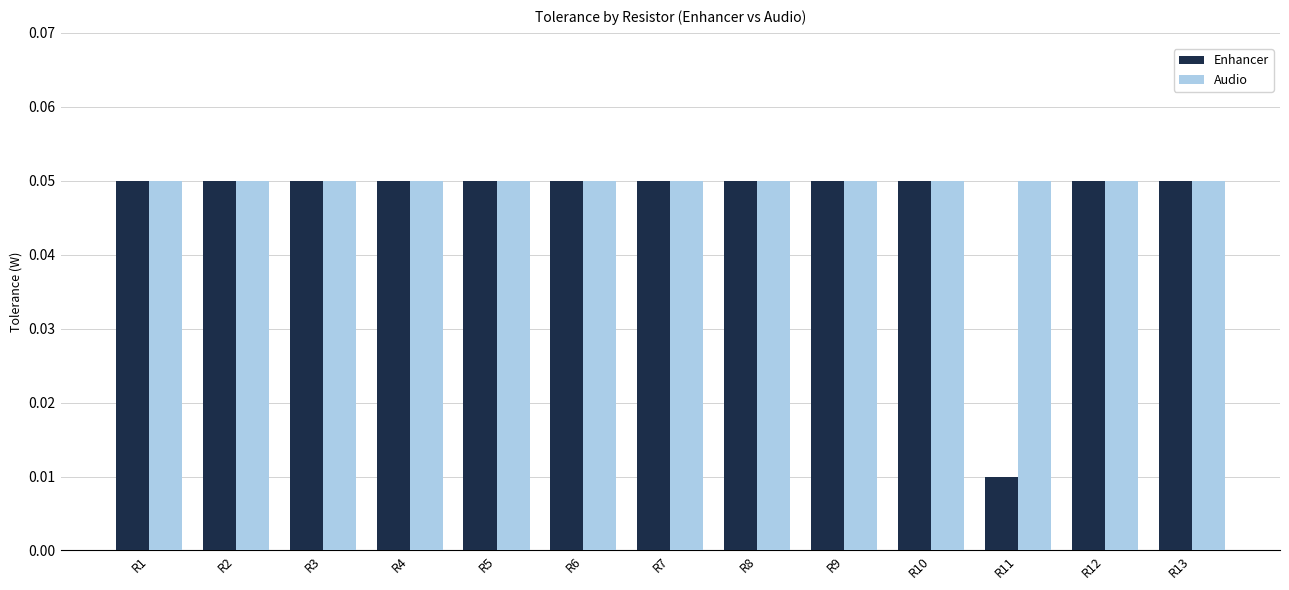

How many Enhancer values are between 0 and 1?

13